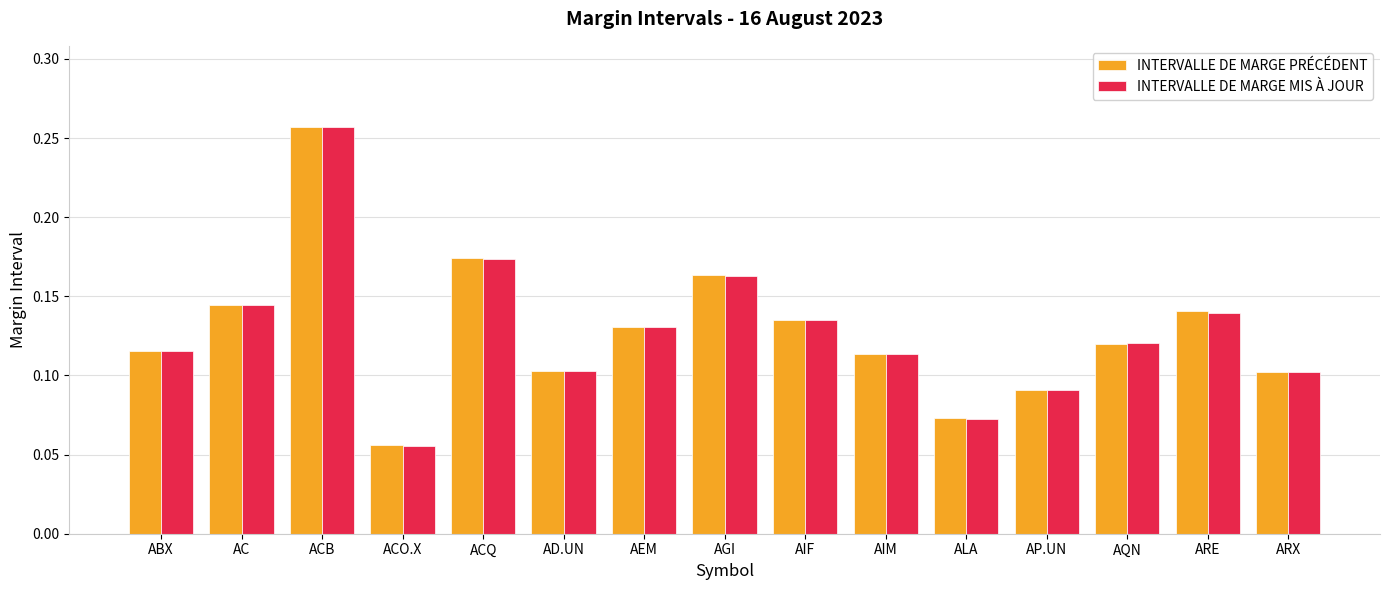

What is the sum of all INTERVALLE DE MARGE MIS À JOUR values?

1.9